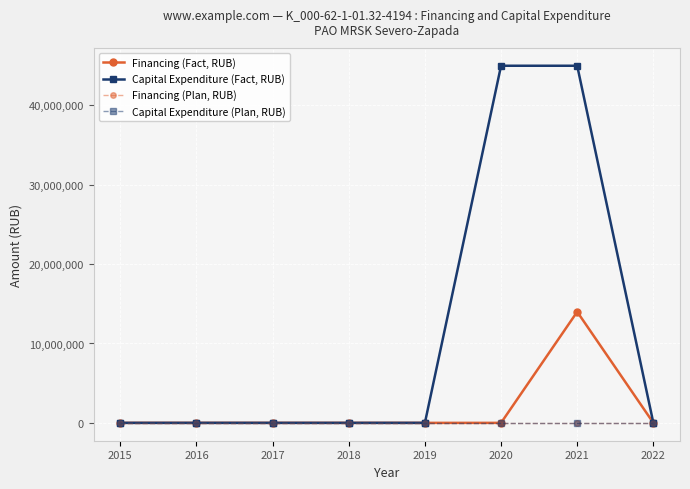

The value of Financing (Fact, RUB) at 2017 is 7349330. True or false?

False